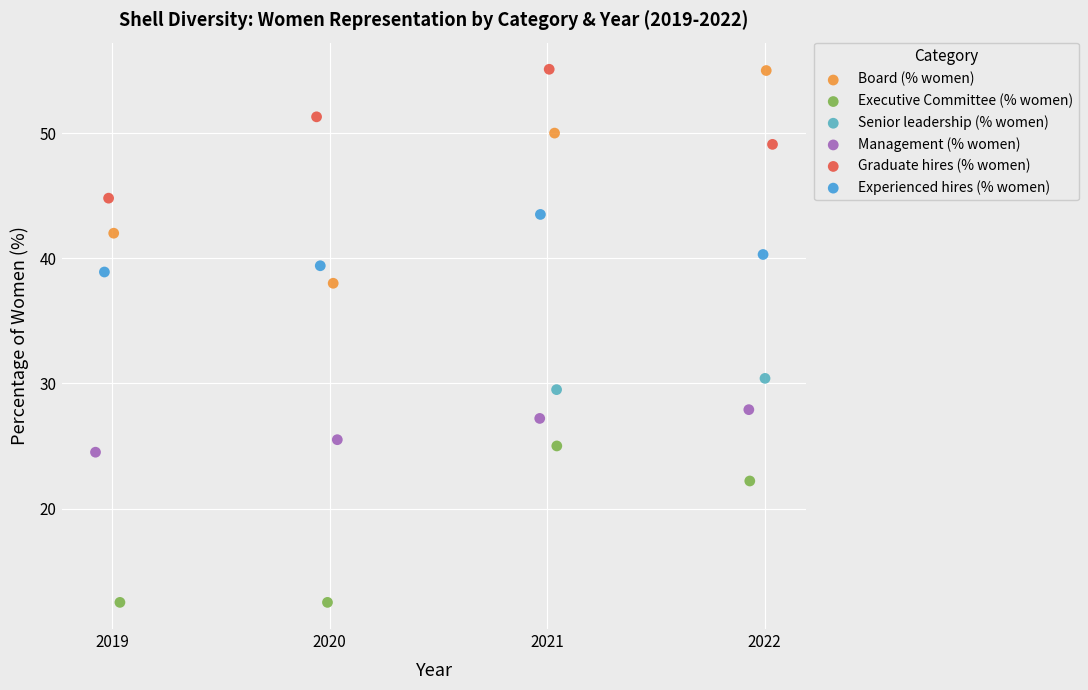

Which series has the largest Y range (max minus min)?

Board (% women)